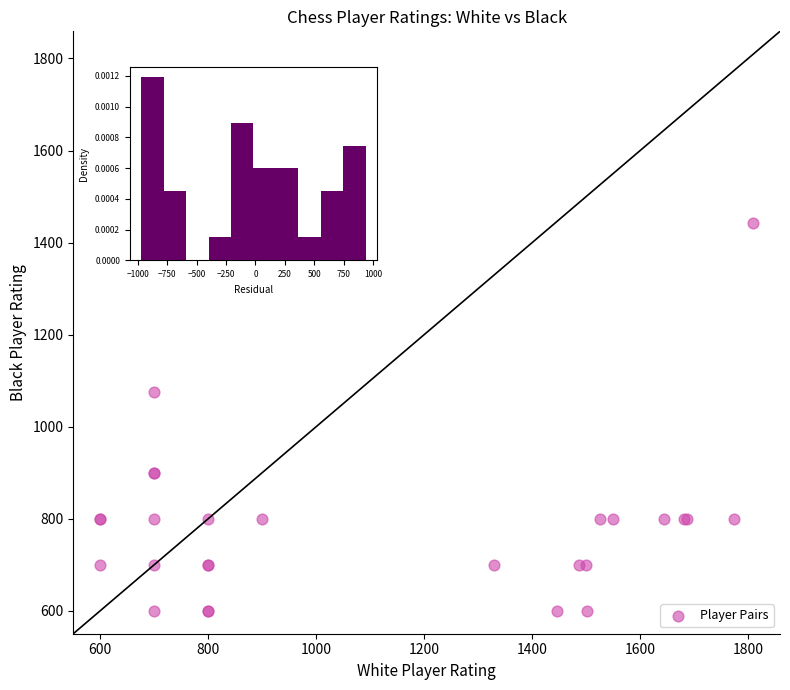

What Y value in the scatter plot is closest to 1170?

1075